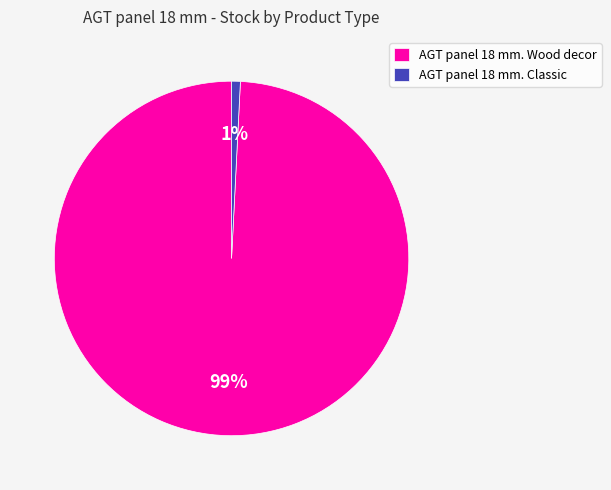

Is there any slice that represents more than half of the pie?

Yes